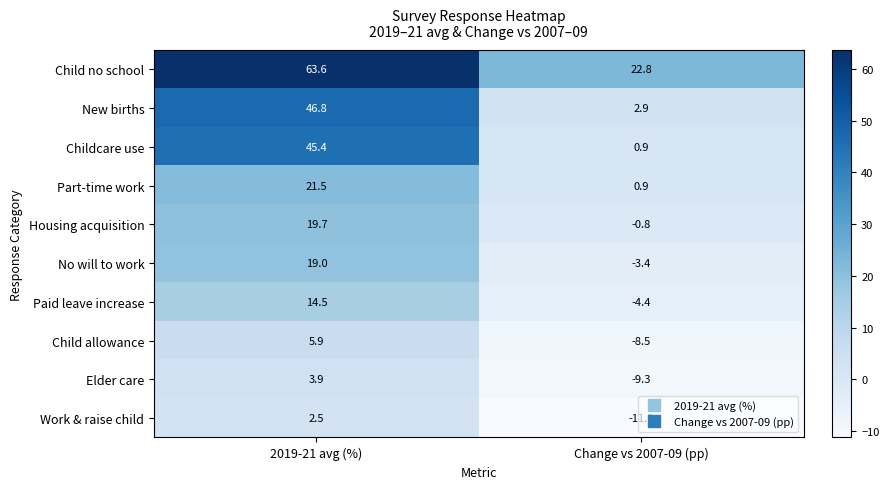

What is the sum of the Paid leave increase values at 2019-21 avg (%) and Change vs 2007-09 (pp)?

10.1